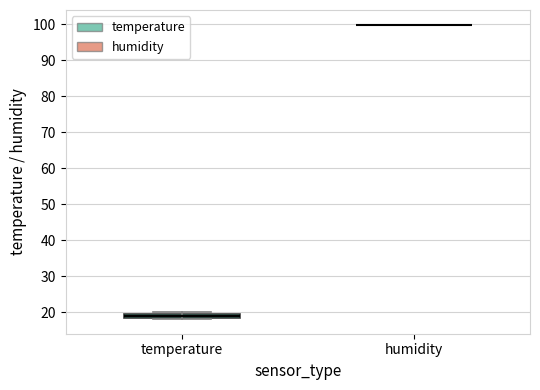

Where is the lower edge of the box for temperature on the y-axis? The values are not printed on the chart, so give them approximately, as read against the axis.

18